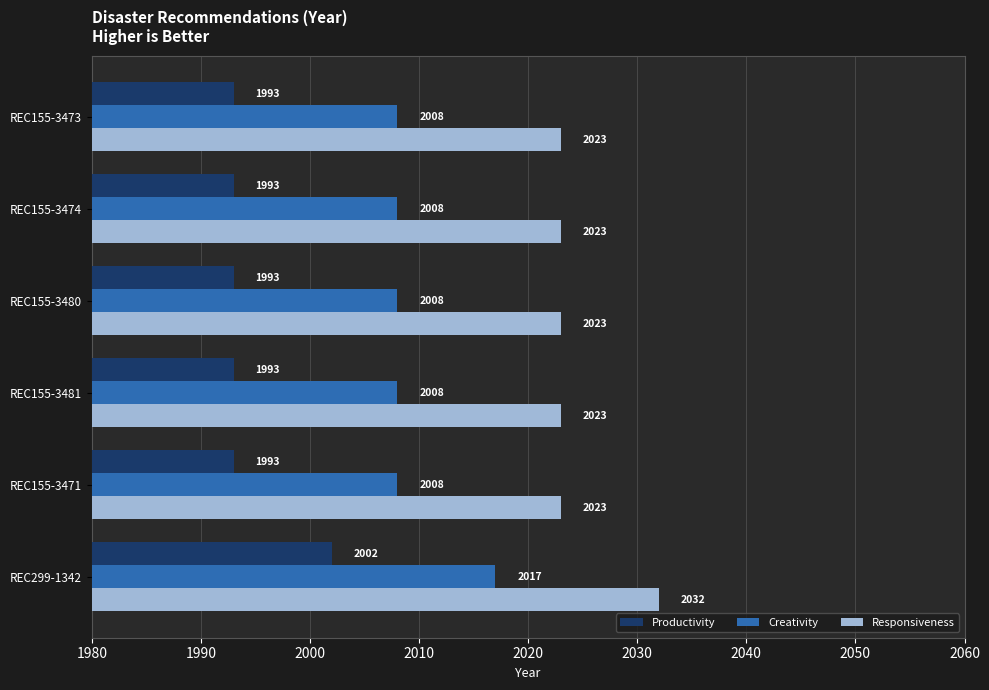

Is it true that Responsiveness equals 1147 at REC155-3480?

False